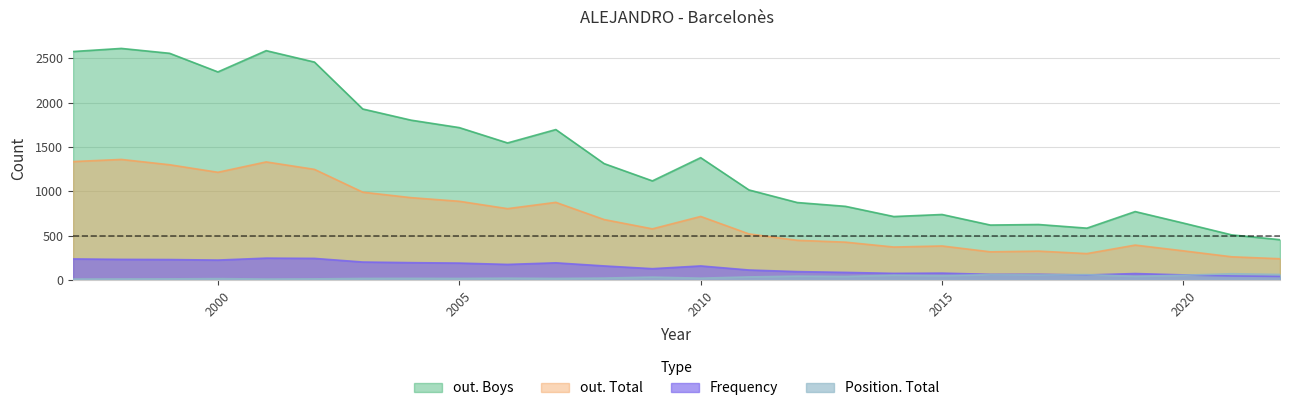

List the series in order of their peak value, highest first.

out. Boys, out. Total, Frequency, Position. Total